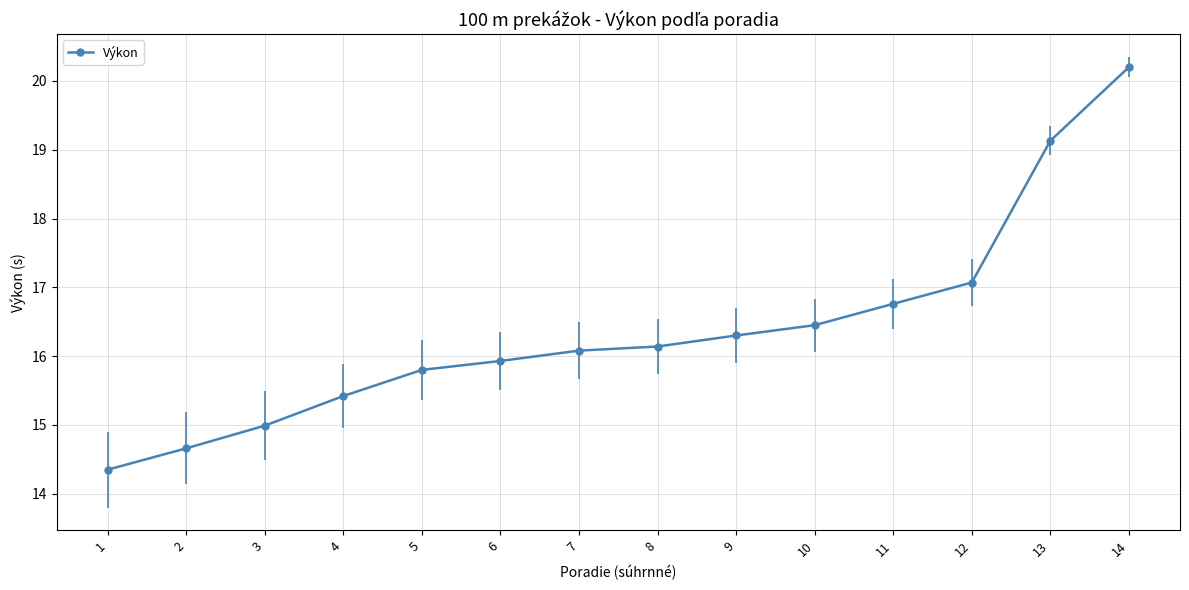

The value at 9 is 16.3. True or false?

True